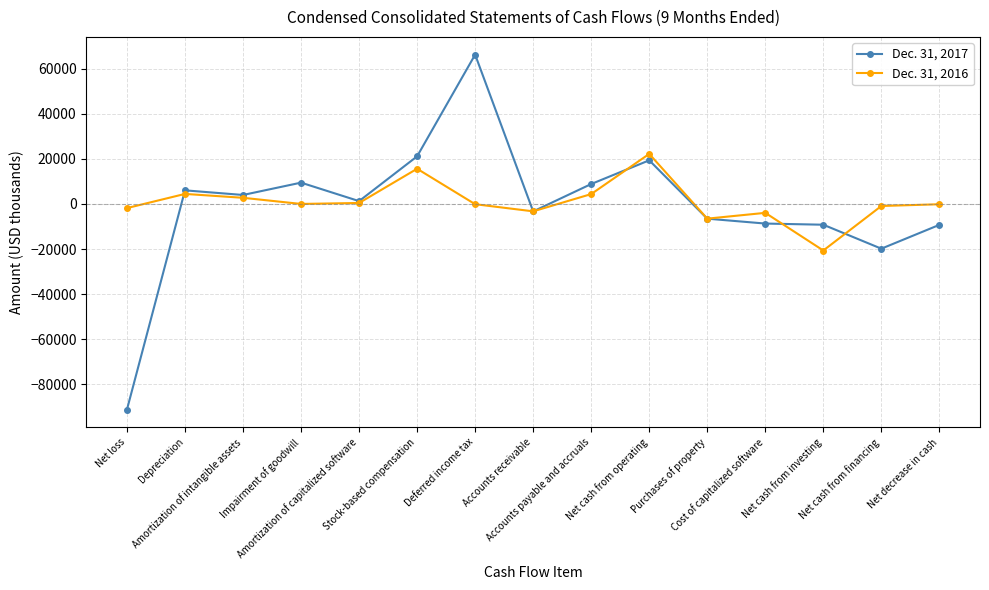

True or false: Dec. 31, 2016 has more than 1 interior local peaks.

True